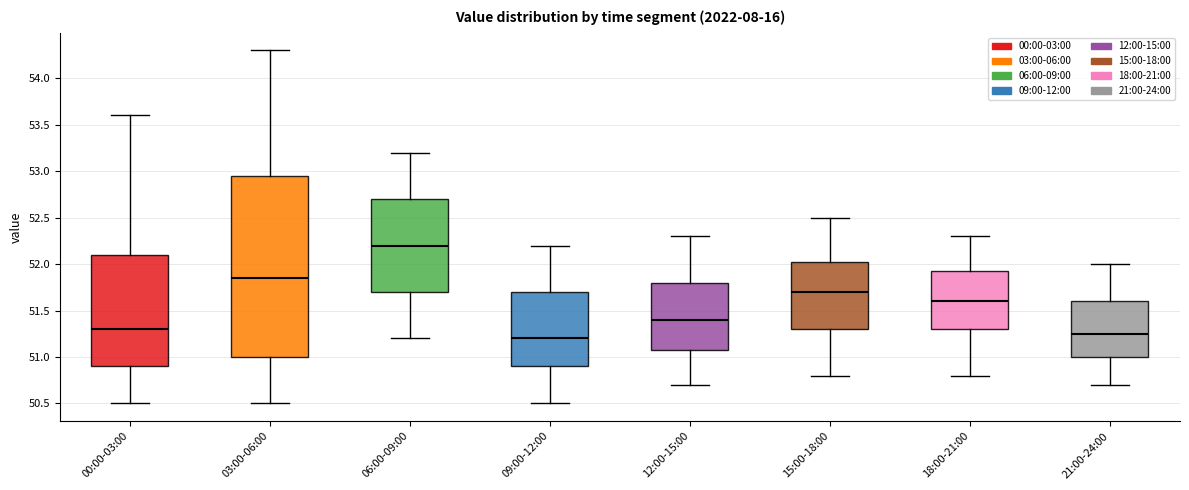

Reading left to right, transcribe this box plot: for each box, give where its median line is, the range the box spans, and where its two whiskers end, as read against the y-axis. The values are not printed on the chart, so give them approximately, as read against the axis.

00:00-03:00: median 51.30, box 50.90 to 52.10, whiskers 50.50 to 53.60
03:00-06:00: median 51.85, box 51.00 to 52.95, whiskers 50.50 to 54.30
06:00-09:00: median 52.20, box 51.70 to 52.70, whiskers 51.20 to 53.20
09:00-12:00: median 51.20, box 50.90 to 51.70, whiskers 50.50 to 52.20
12:00-15:00: median 51.40, box 51.10 to 51.80, whiskers 50.70 to 52.30
15:00-18:00: median 51.70, box 51.30 to 52.05, whiskers 50.80 to 52.50
18:00-21:00: median 51.60, box 51.30 to 51.95, whiskers 50.80 to 52.30
21:00-24:00: median 51.25, box 51.00 to 51.60, whiskers 50.70 to 52.00